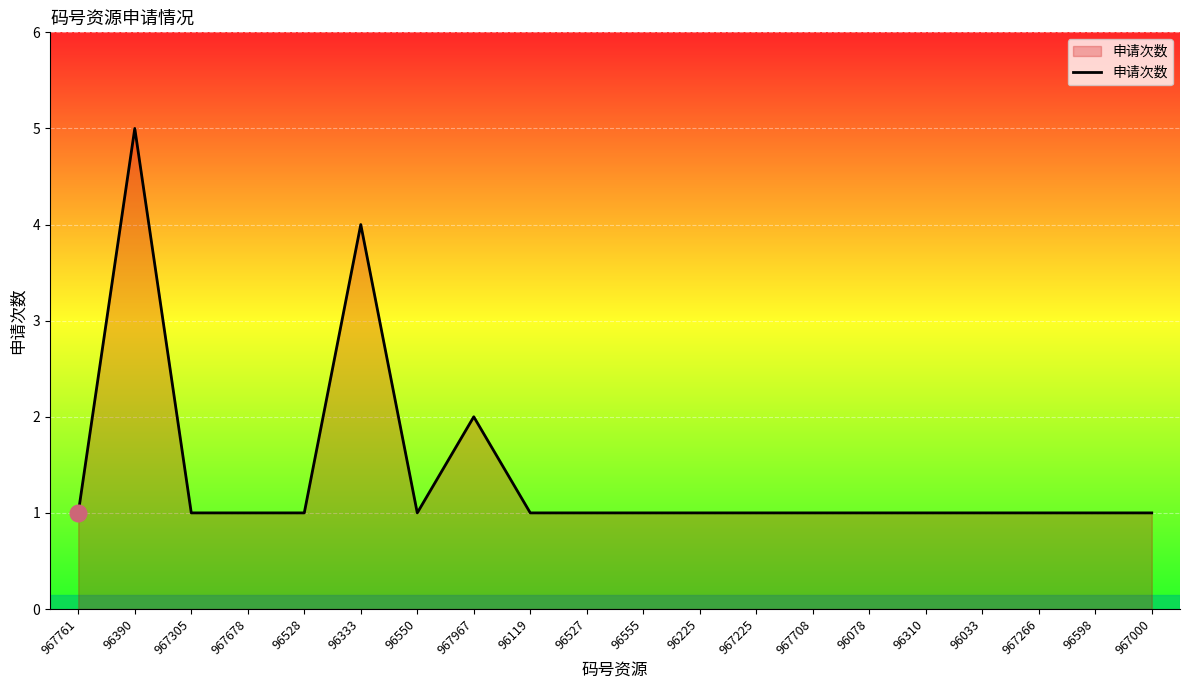

Is it true that the value at 967266 is 0?

False